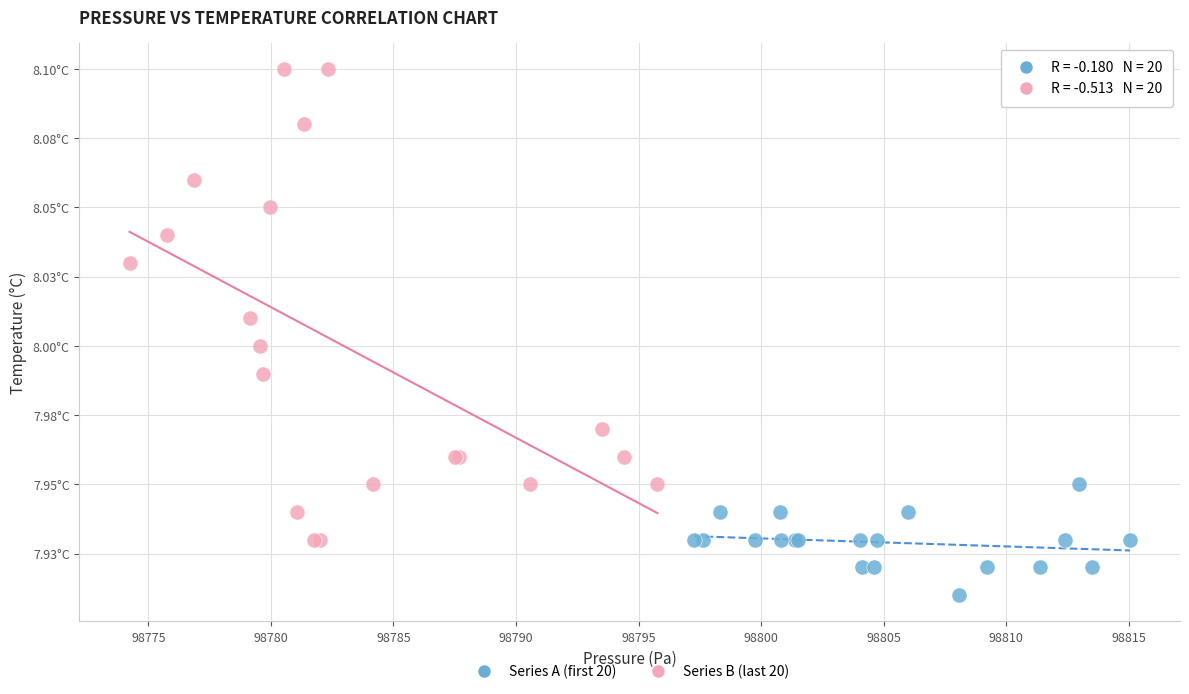

Which series reaches the minimum Y coordinate?

Series A (first 20)